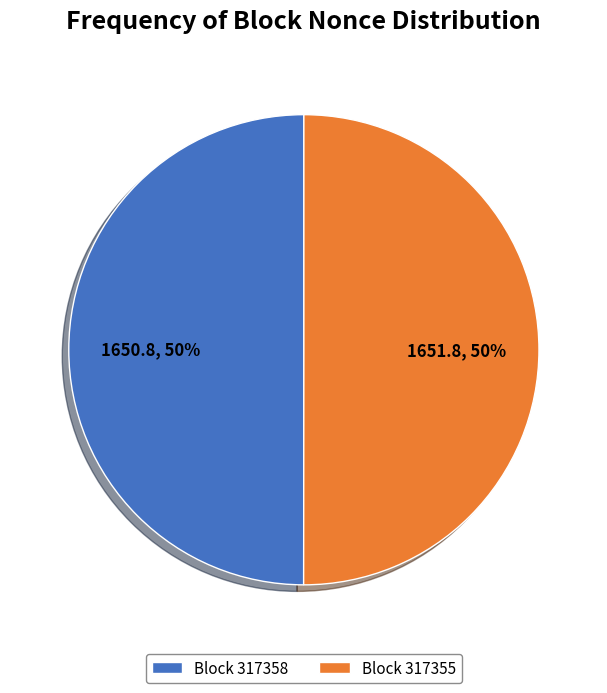

Is it true that Block 317355 is 41% of the pie?

False